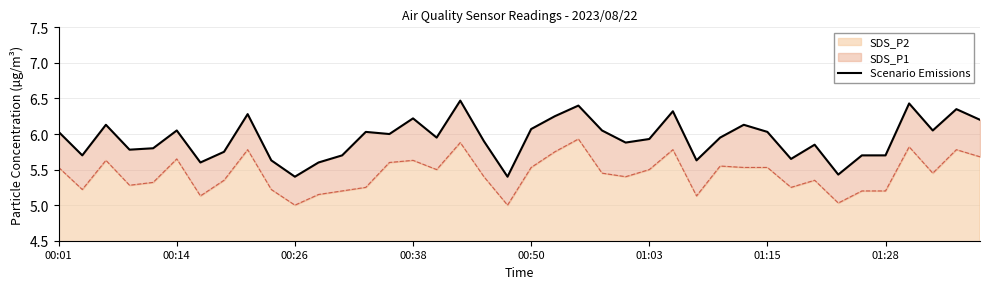

The SDS_P2 series shows 5.2 at 01:28. True or false?

True